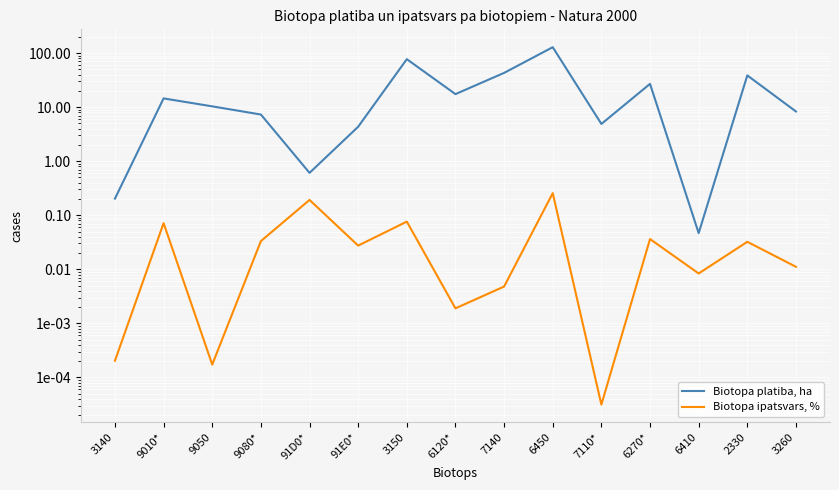

How many lines are shown in the chart?

2